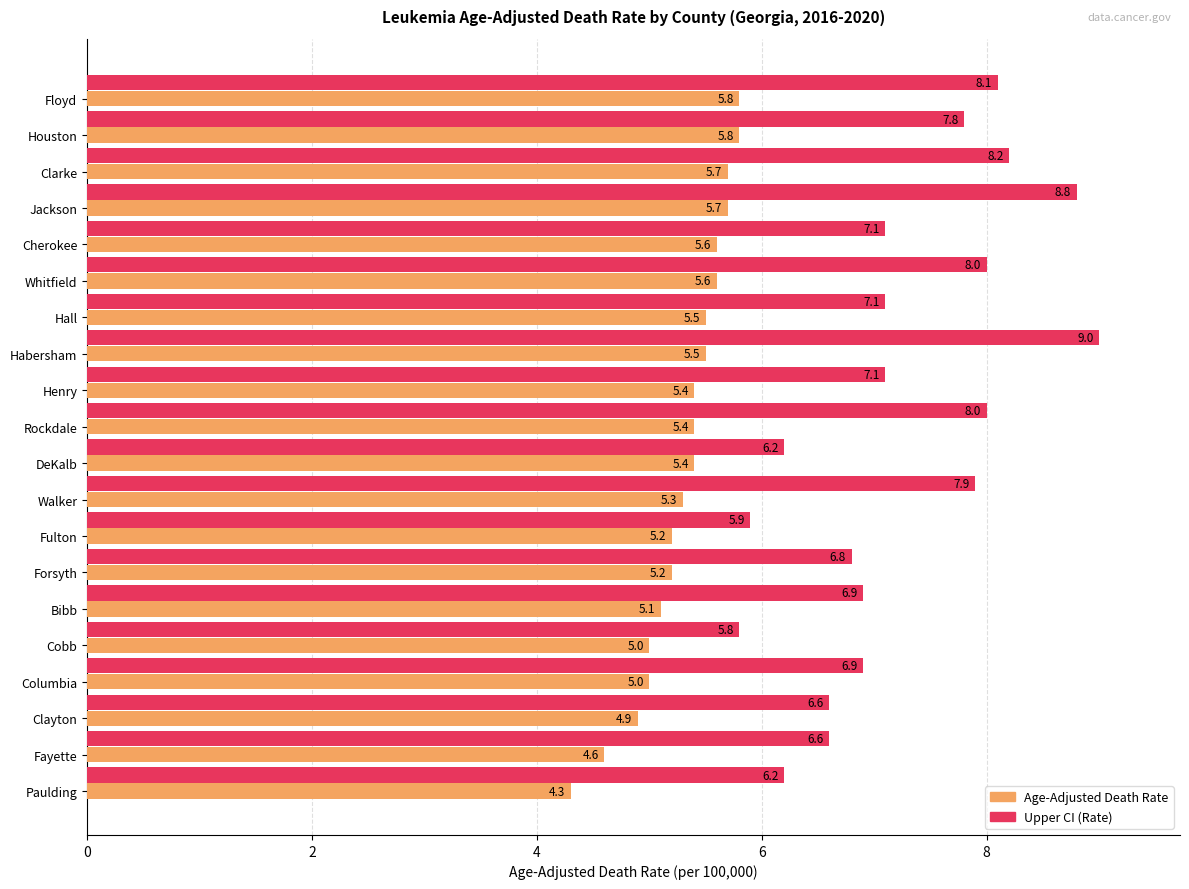

Is it true that Upper CI (Rate) equals 5.9 at Fulton?

True